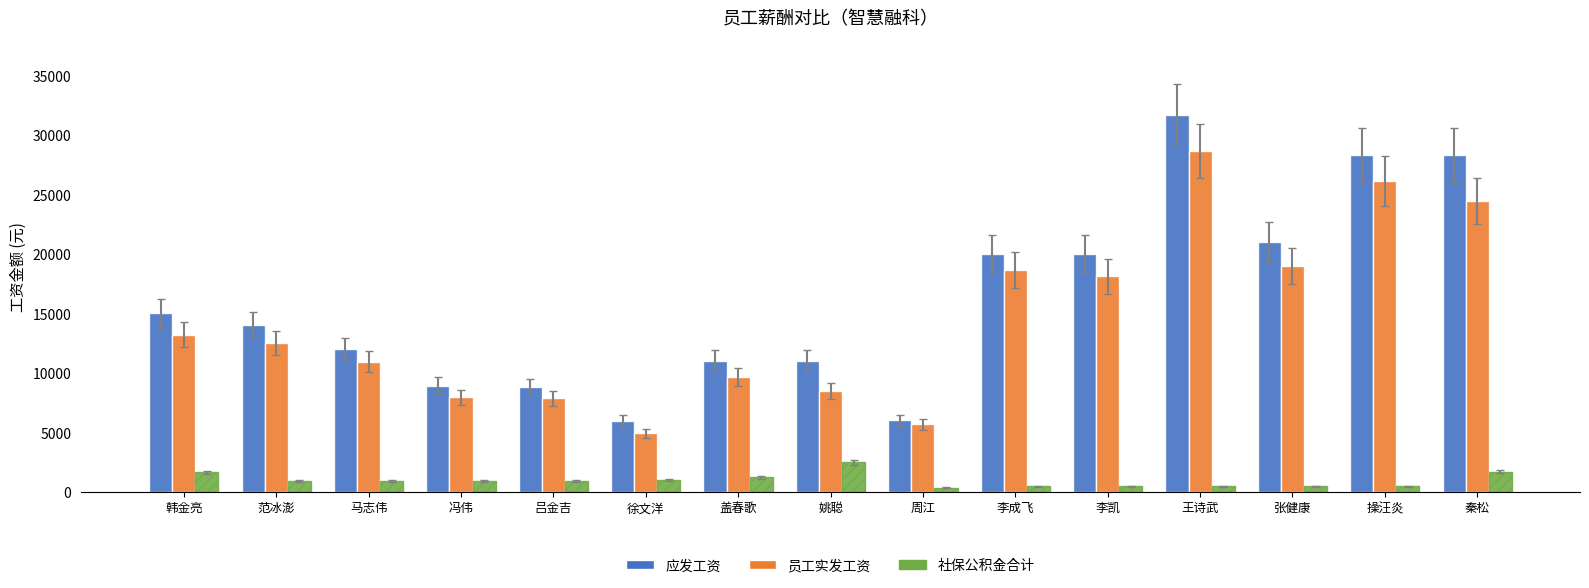

Between 姚聪 and 王诗武, which series saw the biggest shift?

应发工资